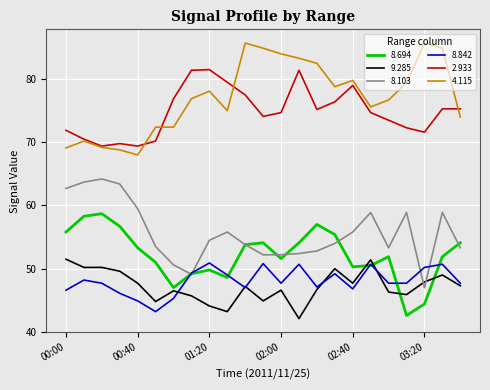

True or false: 2.933 has more than 2 points higher than both neighbors.

True